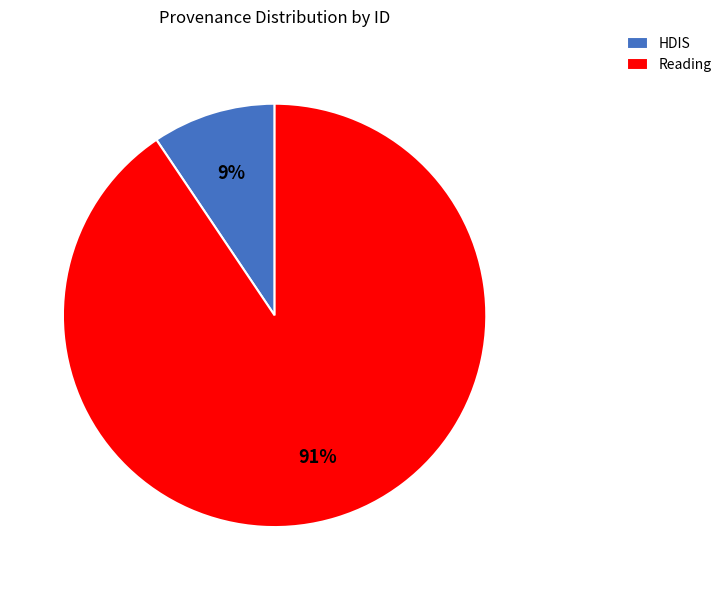

Between HDIS and Reading, which is larger?

Reading